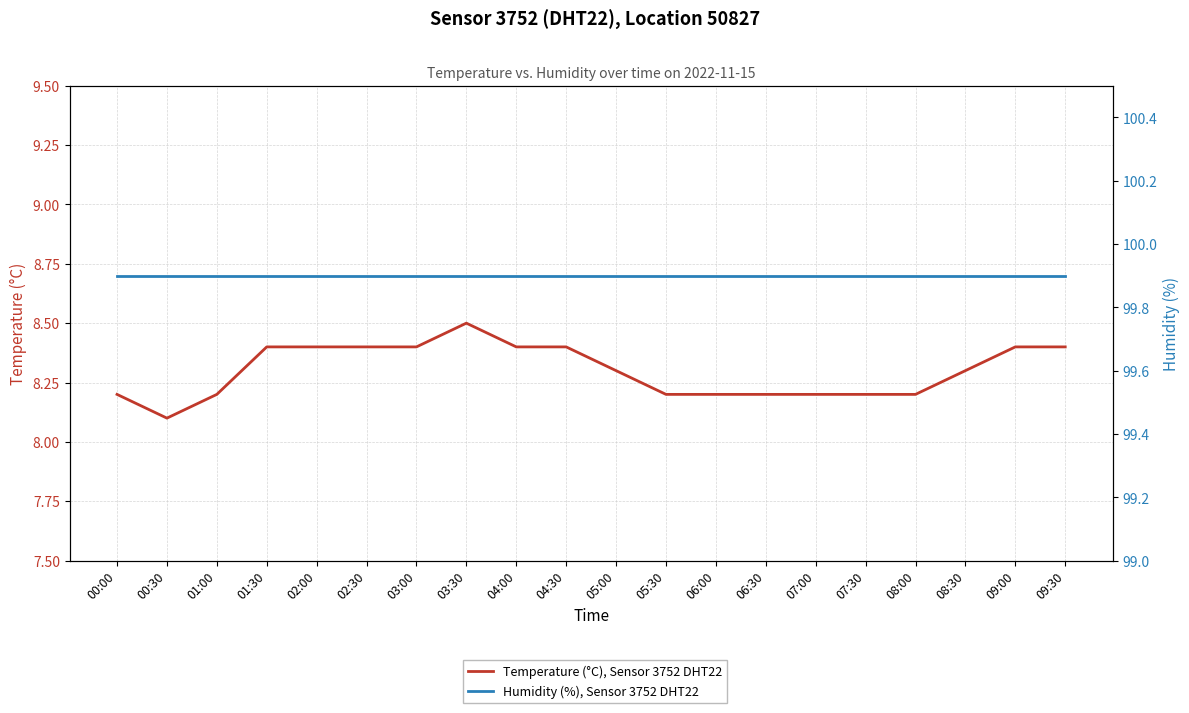

Does the chart display data point markers on the line(s)?

No